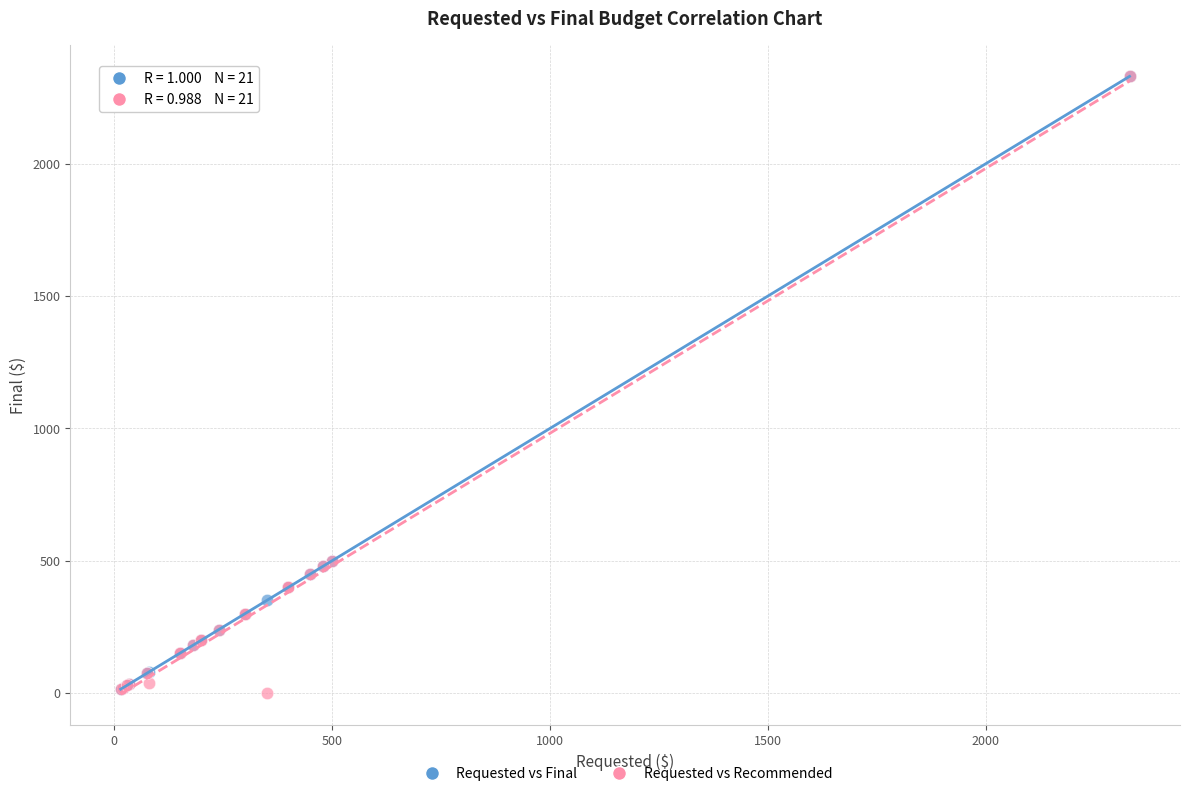

What are all the series names shown in the legend?

Requested vs Final, Requested vs Recommended